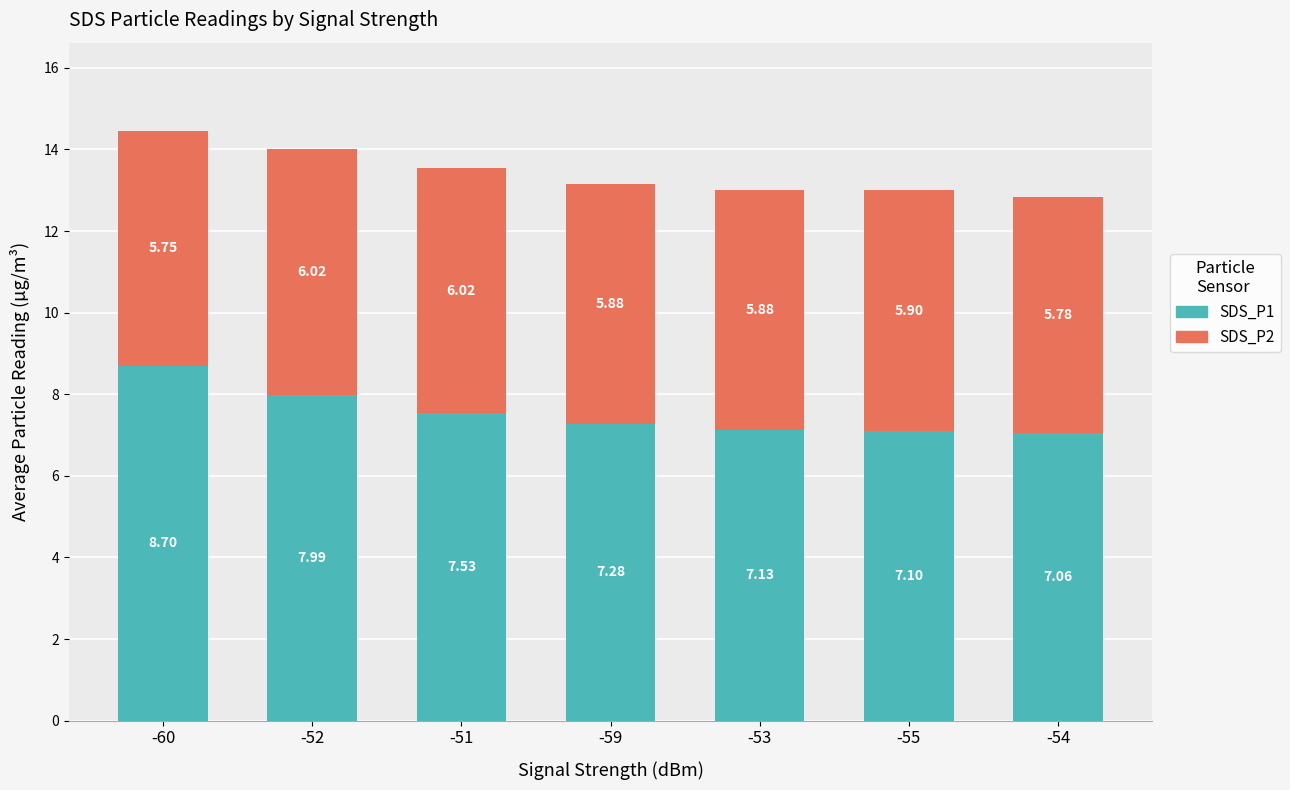

Does the chart contain any negative values?

No